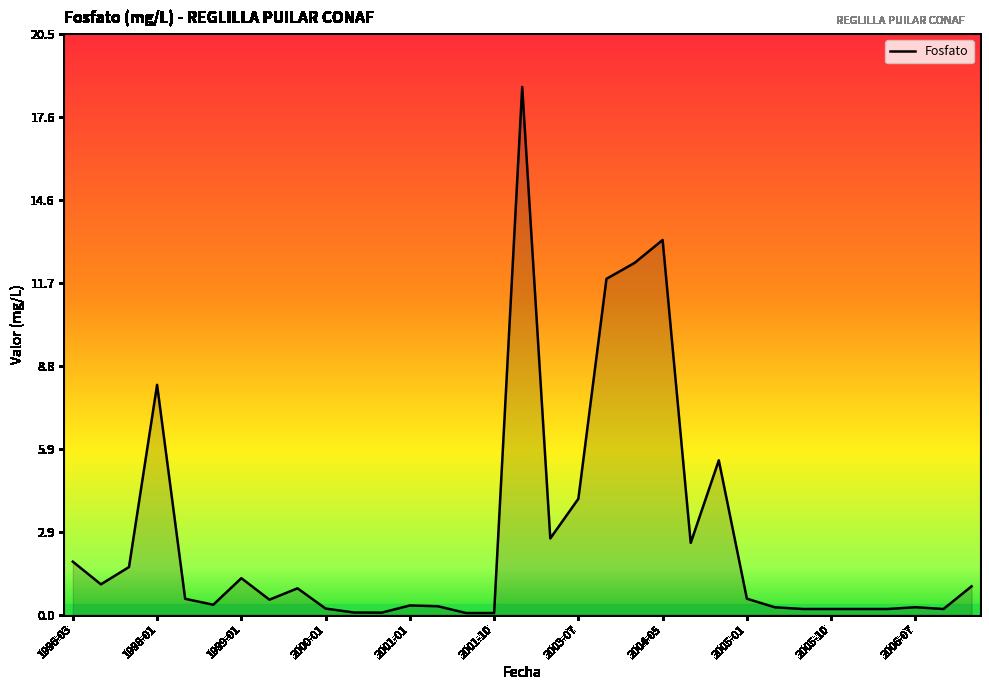

What is the greatest value displayed?

18.6